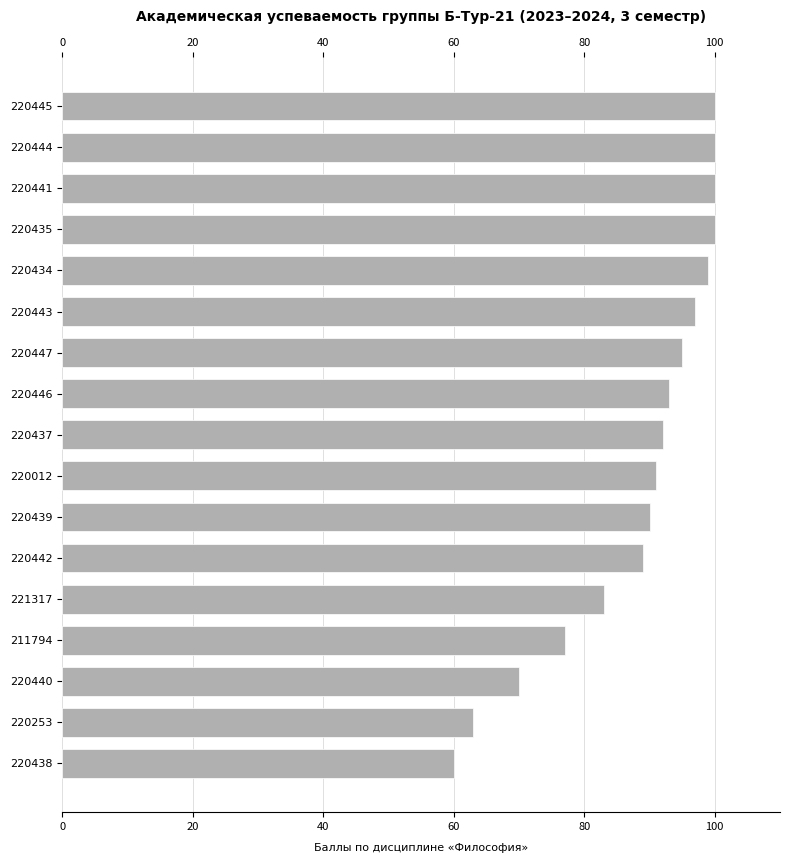

What is the difference between the second highest and second lowest values?

37